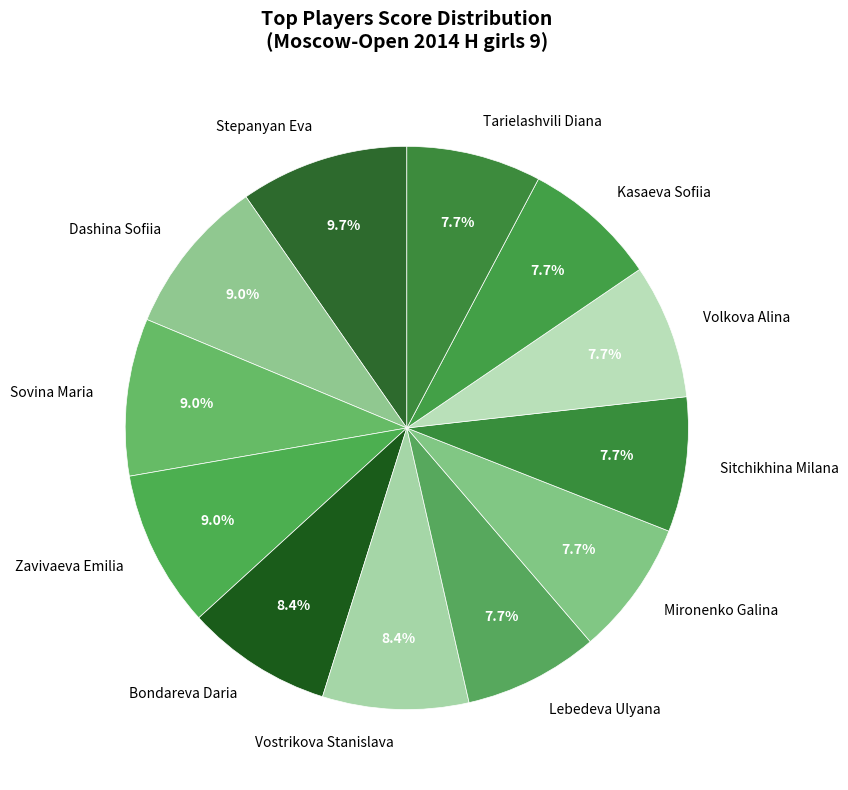

Which slice is the largest?

Stepanyan Eva